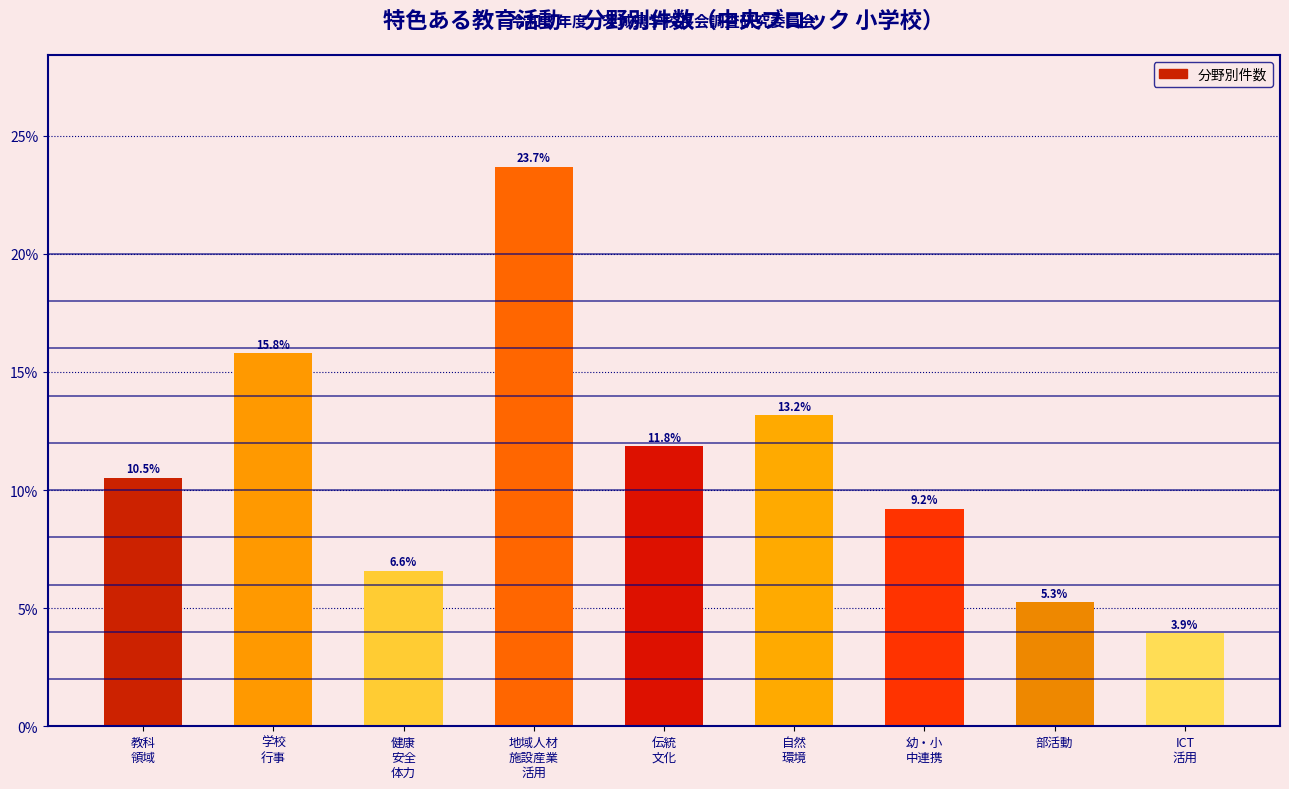

Reading left to right, list all the values displayed in this chart.

10.5	15.8	6.6	23.7	11.8	13.2	9.2	5.3	3.9